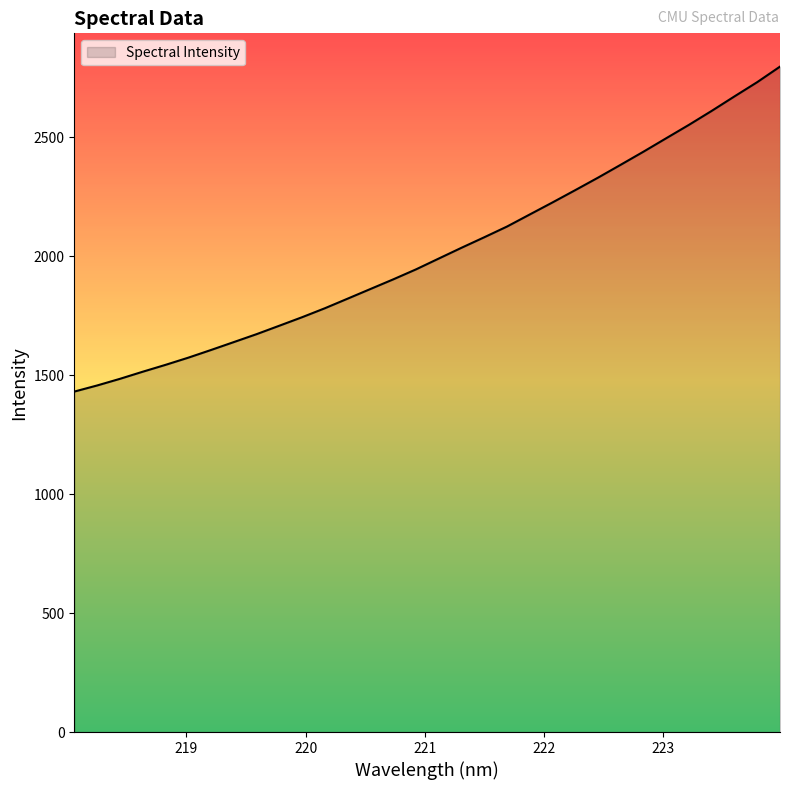

What is the greatest value displayed?

2796.2